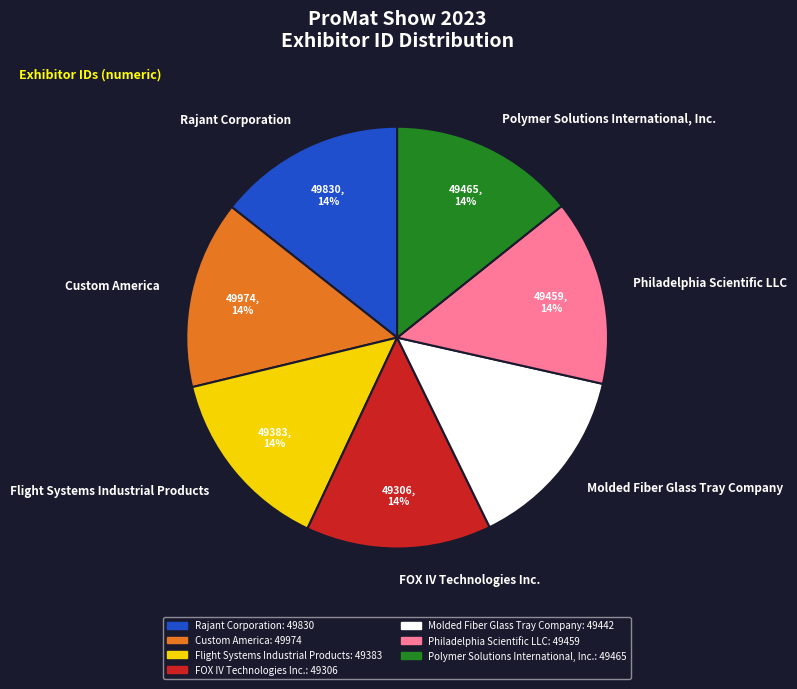

Do Rajant Corporation and Custom America together represent more than half of the pie?

No